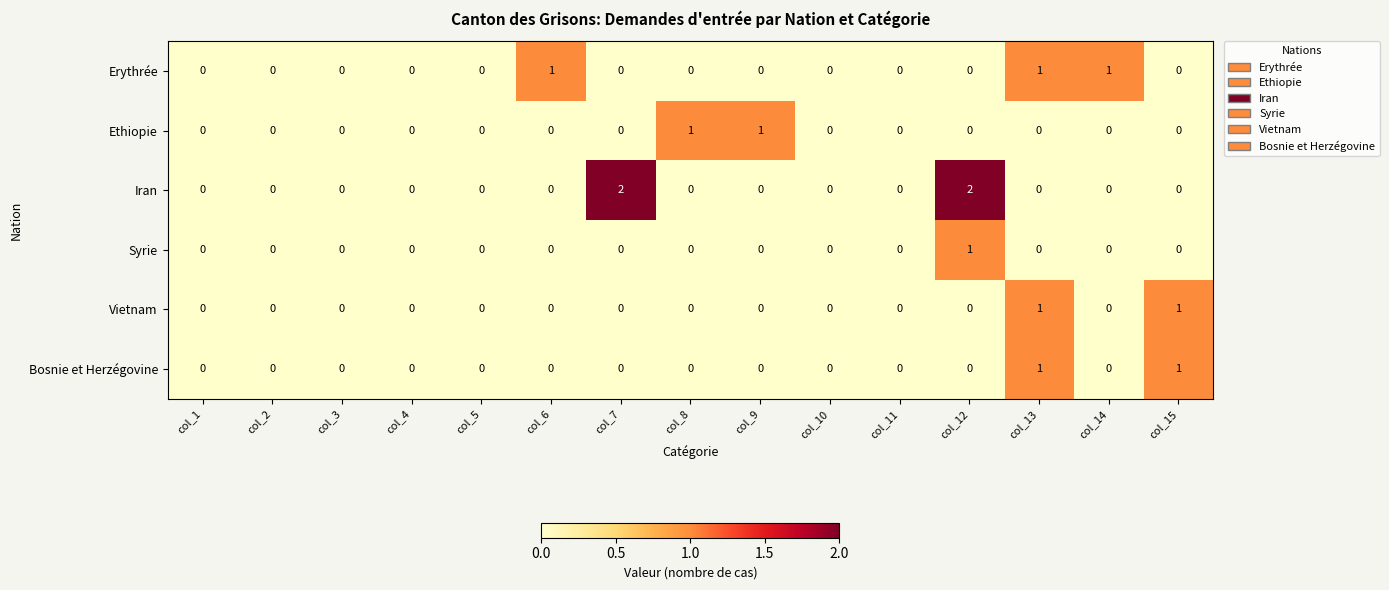

Is it true that Syrie equals 0 at col_1?

True